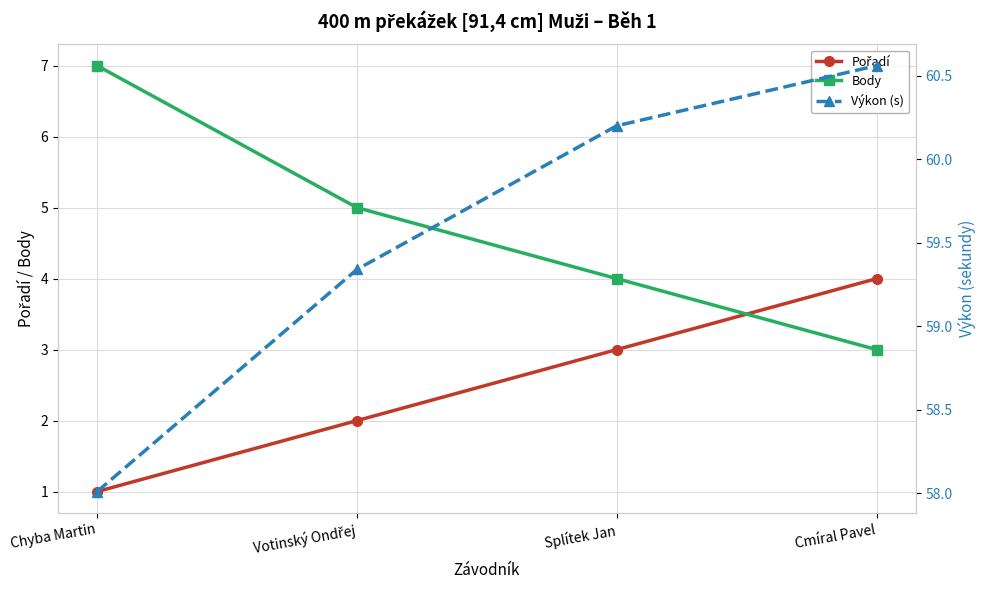

Which category has the lowest value in the Pořadí series?

Chyba Martin